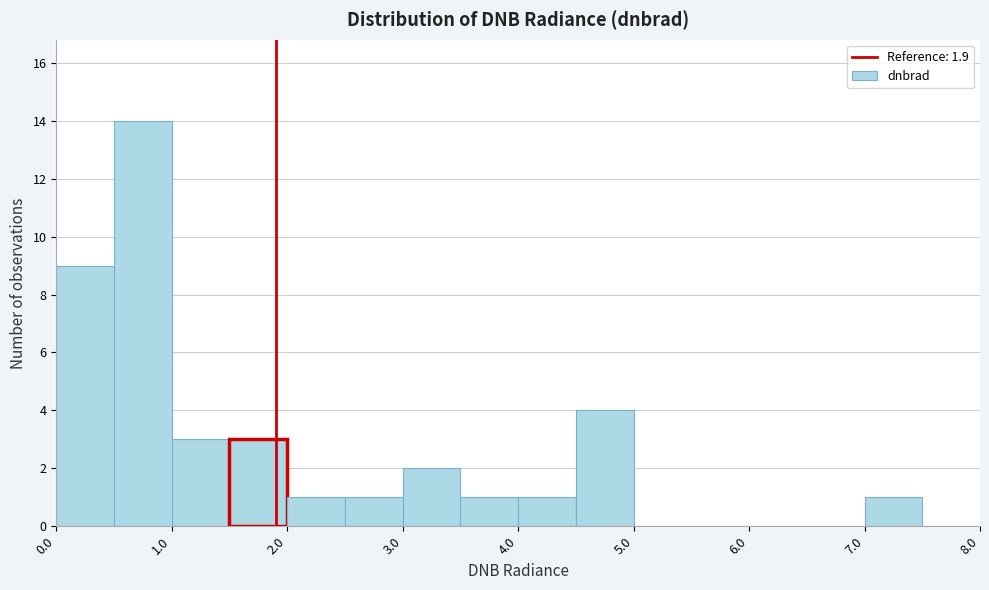

Over which range of the x-axis is the bar tallest?

0.5 to 1.0